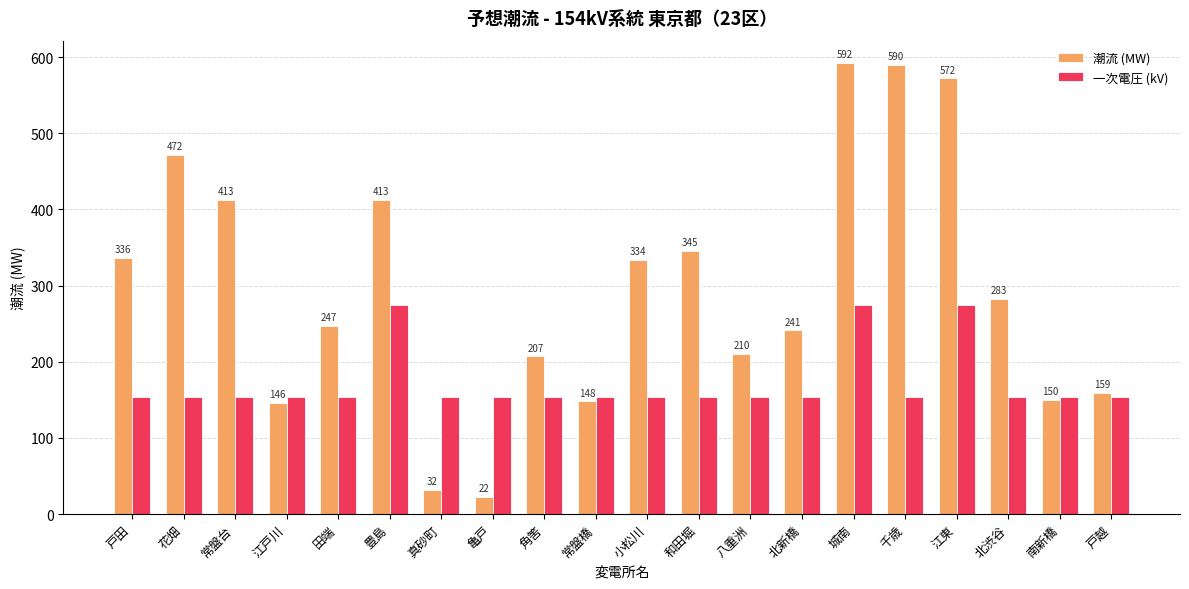

The value of 一次電圧 (kV) at 豊島 is 60. True or false?

False